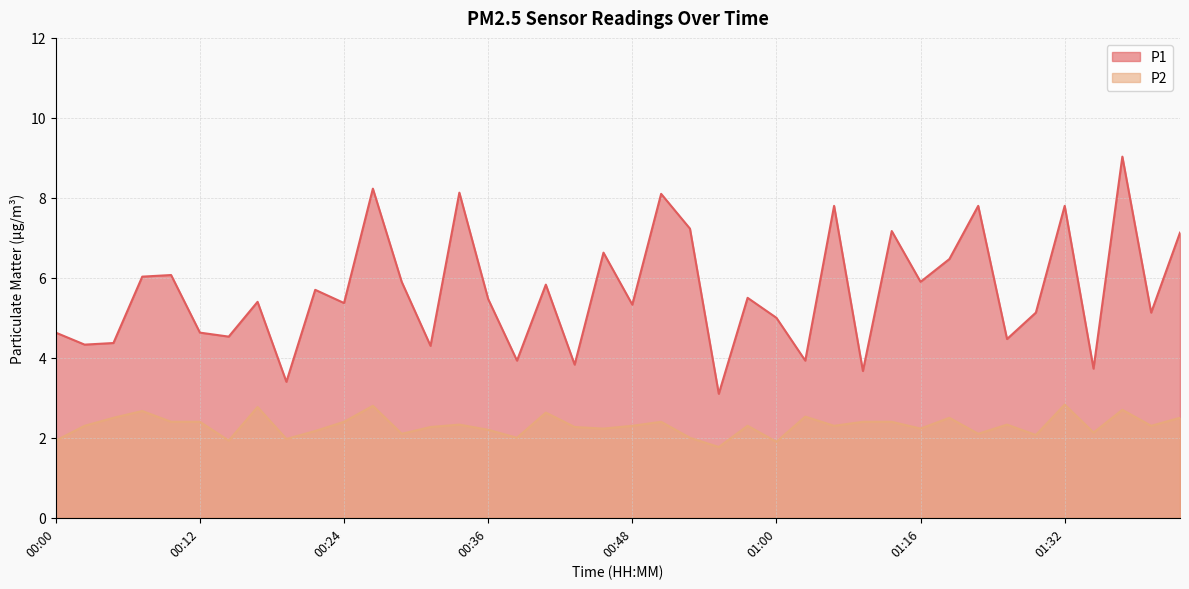

True or false: P2 and P1 intersect in this chart.

False